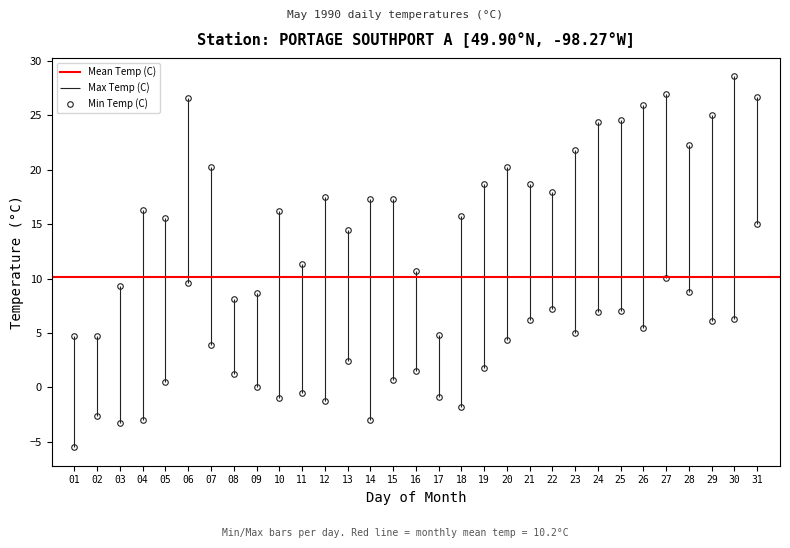

What are all the series names shown in the legend?

Max Temp (C), Min Temp (C), Mean Temp (C)